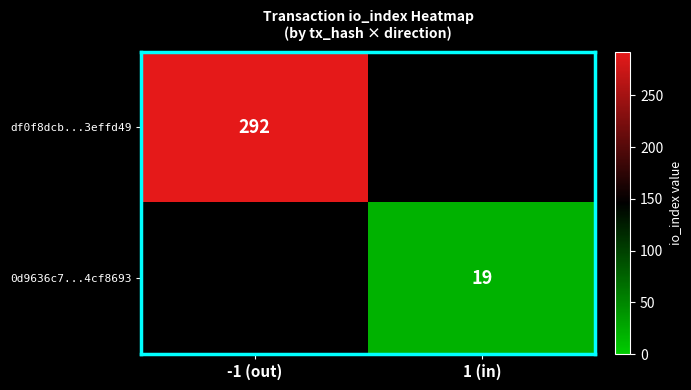

The value of 0d9636c7...4cf8693 at 1 (in) is 19. True or false?

True